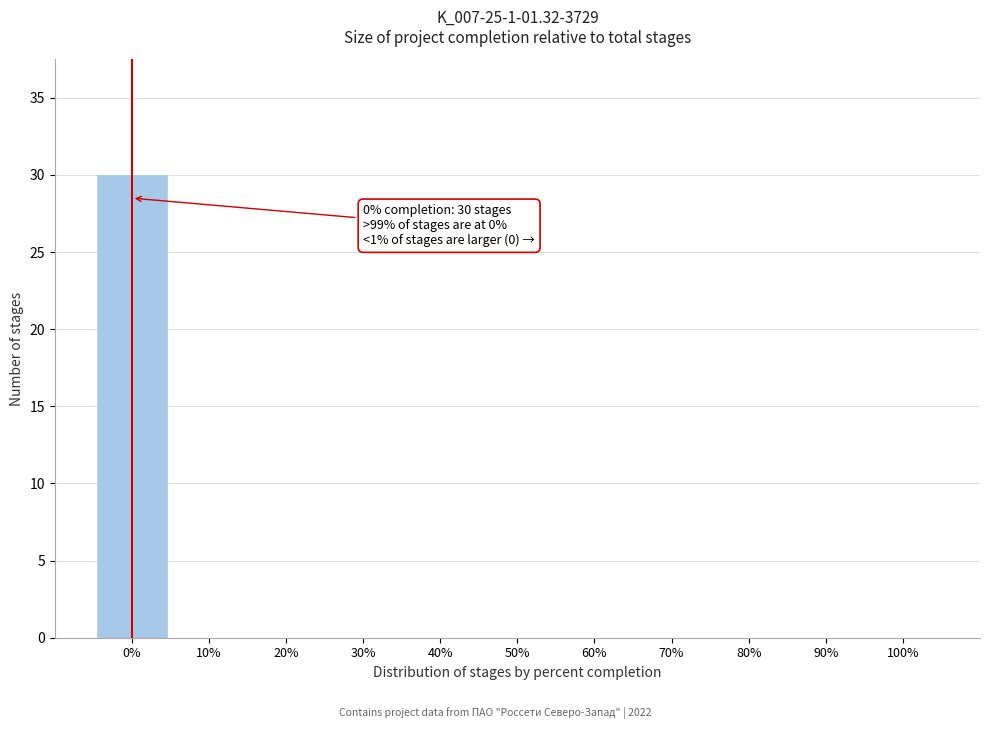

Over which range of the x-axis is the bar tallest?

-5 to 5